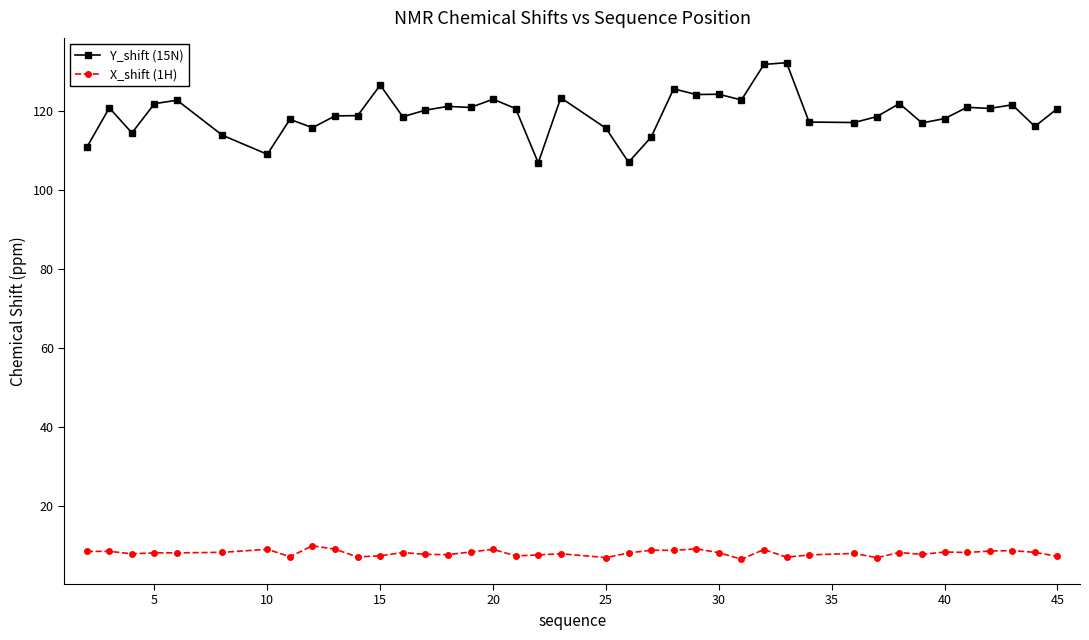

Which series has the largest range (max minus min)?

Y_shift (15N)